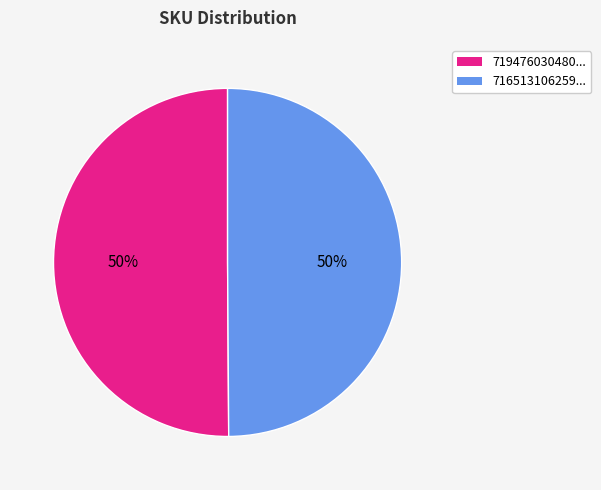

How many slices are in this pie chart?

2